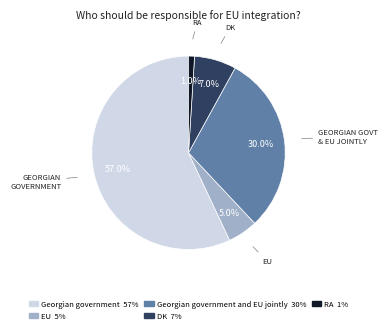

Does any single category account for the majority?

Yes